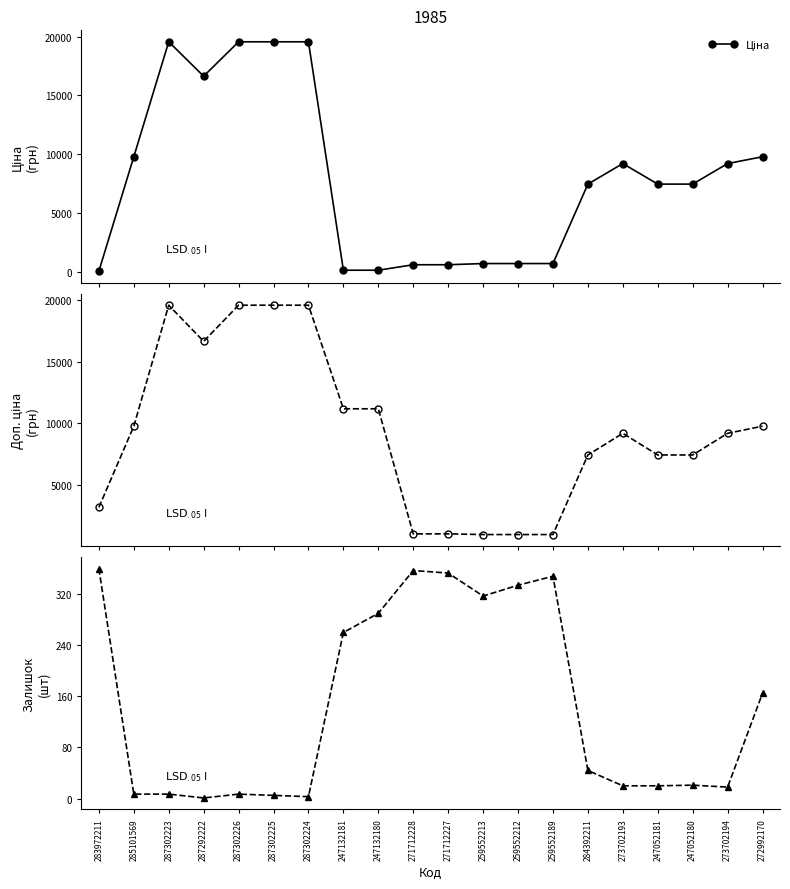

Where is the first local minimum for Доп. ціна?

287292222